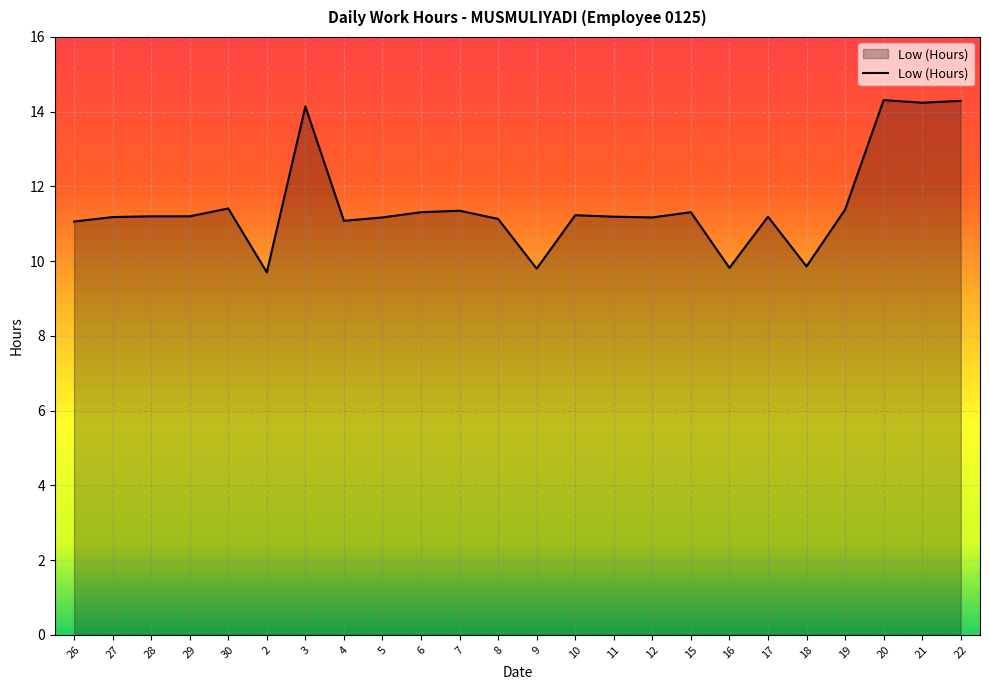

What is the difference between the maximum and minimum values?

4.6